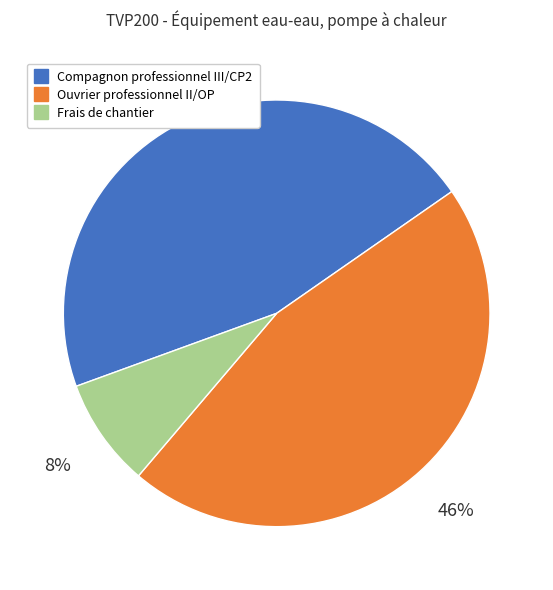

How many segments does this pie chart have?

3